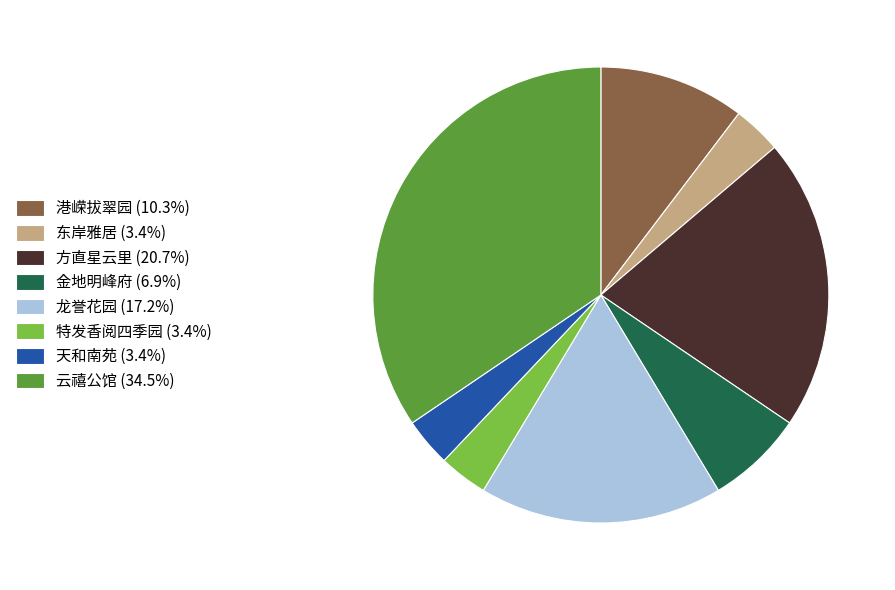

Which category has the biggest portion of the pie?

云禧公馆